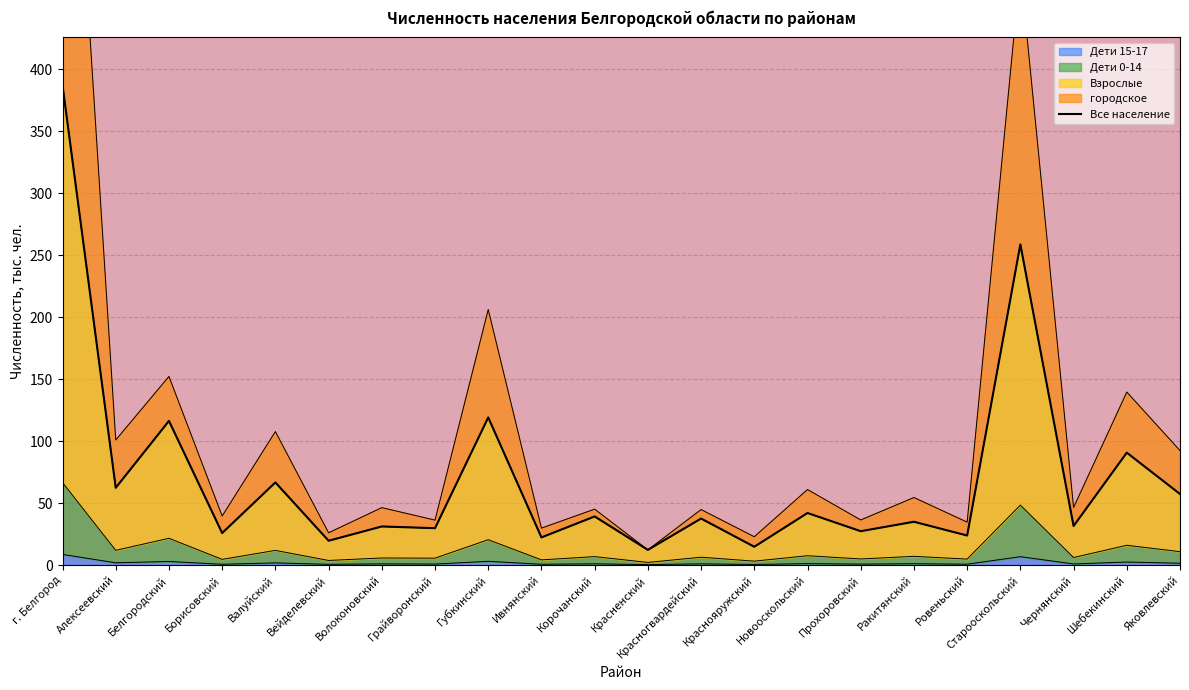

Where does the городское series first go above 46?

г. Белгород